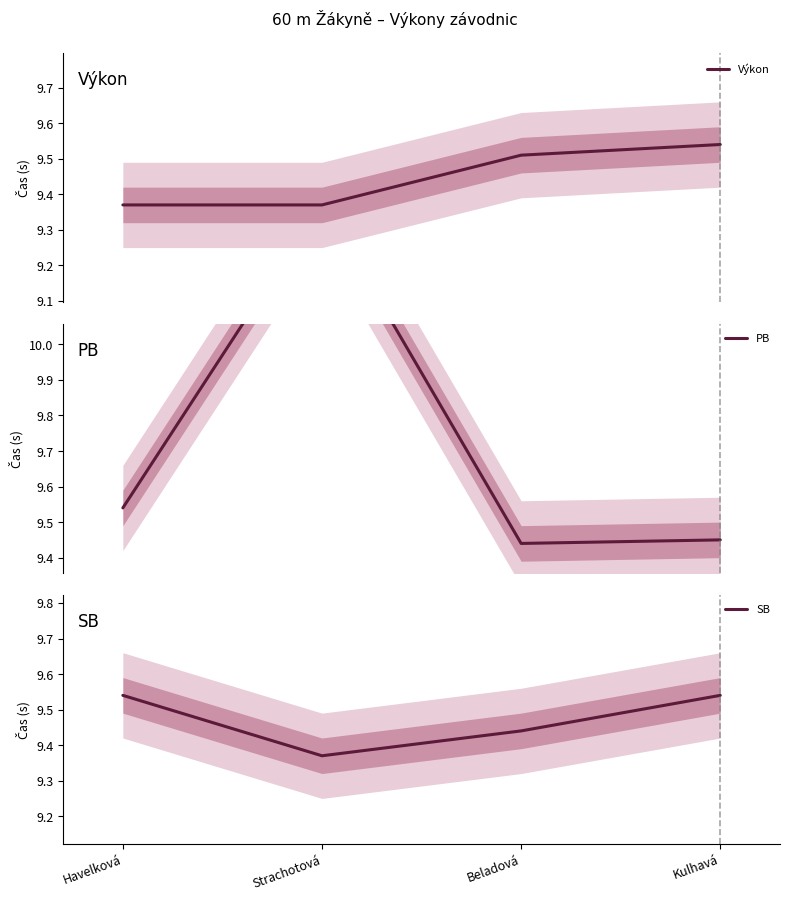

Reading left to right, list all the values displayed in this chart.

Výkon: 9.4	9.4	9.5	9.5
PB: 9.5	10.4	9.4	9.4
SB: 9.5	9.4	9.4	9.5